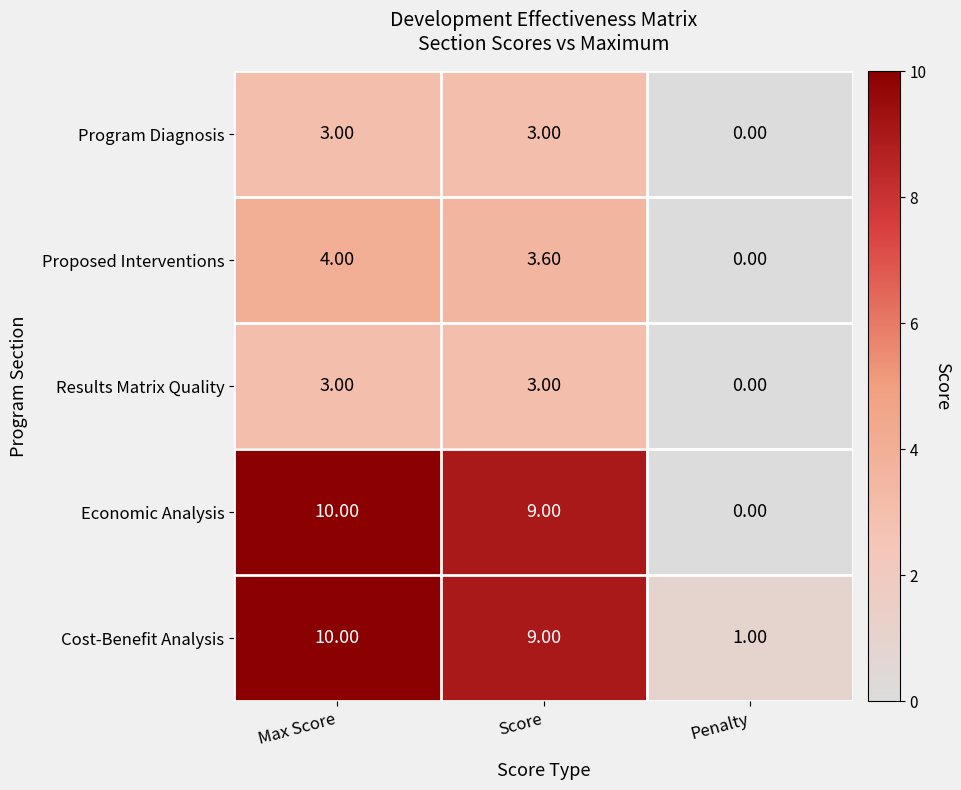

At which label does Economic Analysis first exceed 9?

Max Score